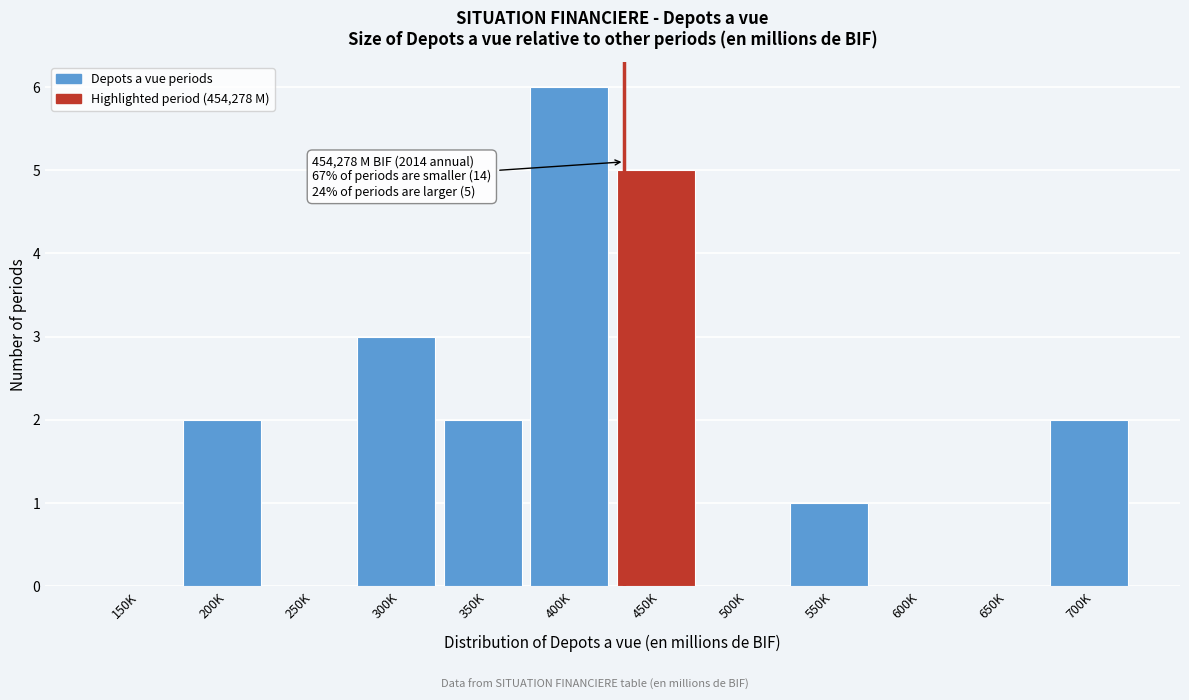

Reading left to right, extract all data points from this chart.

150K=0	200K=2	250K=0	300K=3	350K=2	400K=6	450K=5	500K=0	550K=1	600K=0	650K=0	700K=2